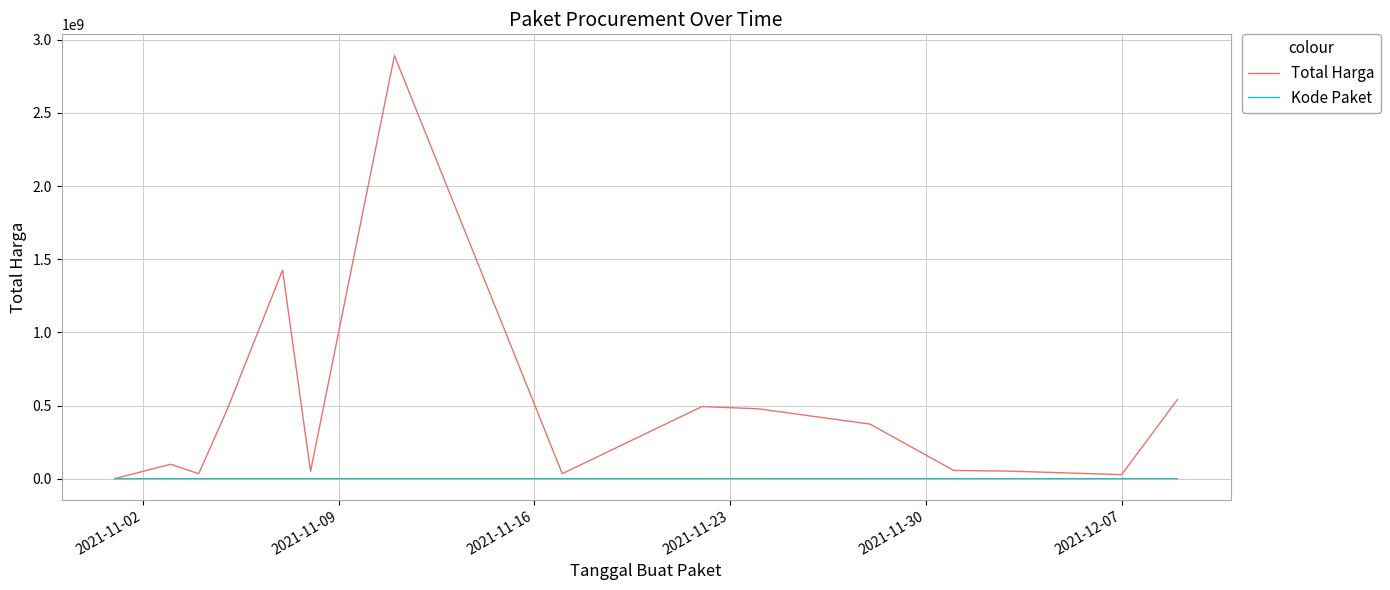

What is the greatest value displayed?

2892122000